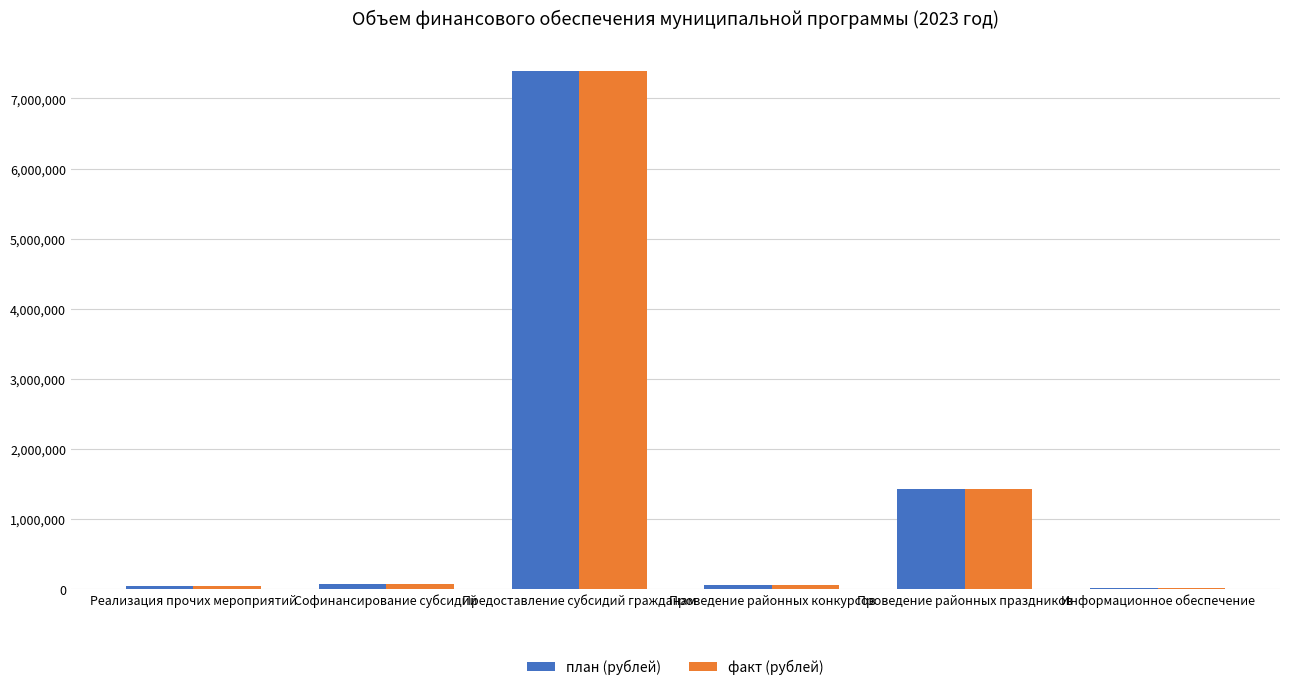

What is the sum of all факт (рублей) values?

9015587.3